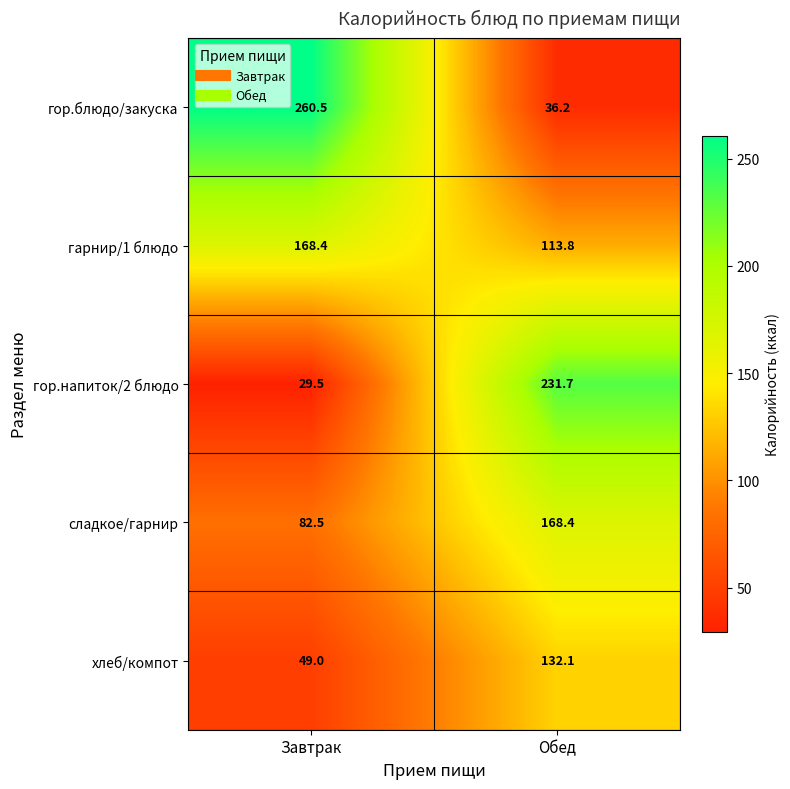

The гор.блюдо/закуска series shows 260.5 at Завтрак. True or false?

True